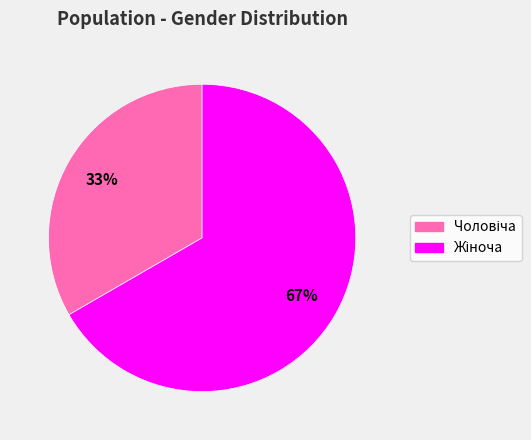

To the nearest percent, what is the average slice percentage?

50%